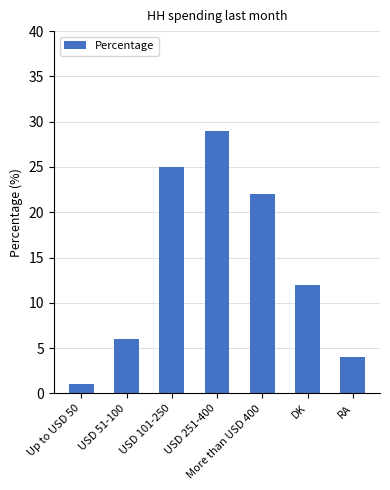

Reading left to right, what are all the values shown in this chart?

Up to USD 50=1	USD 51-100=6	USD 101-250=25	USD 251-400=29	More than USD 400=22	DK=12	RA=4